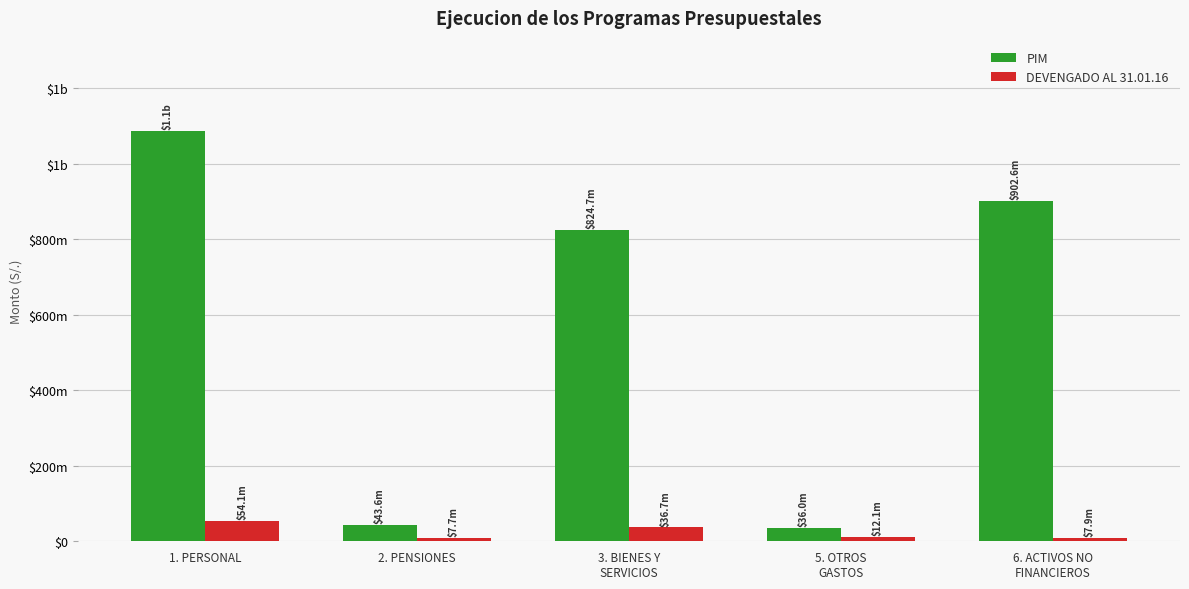

What is the difference between the maximum and minimum values in the PIM series?

1051217771